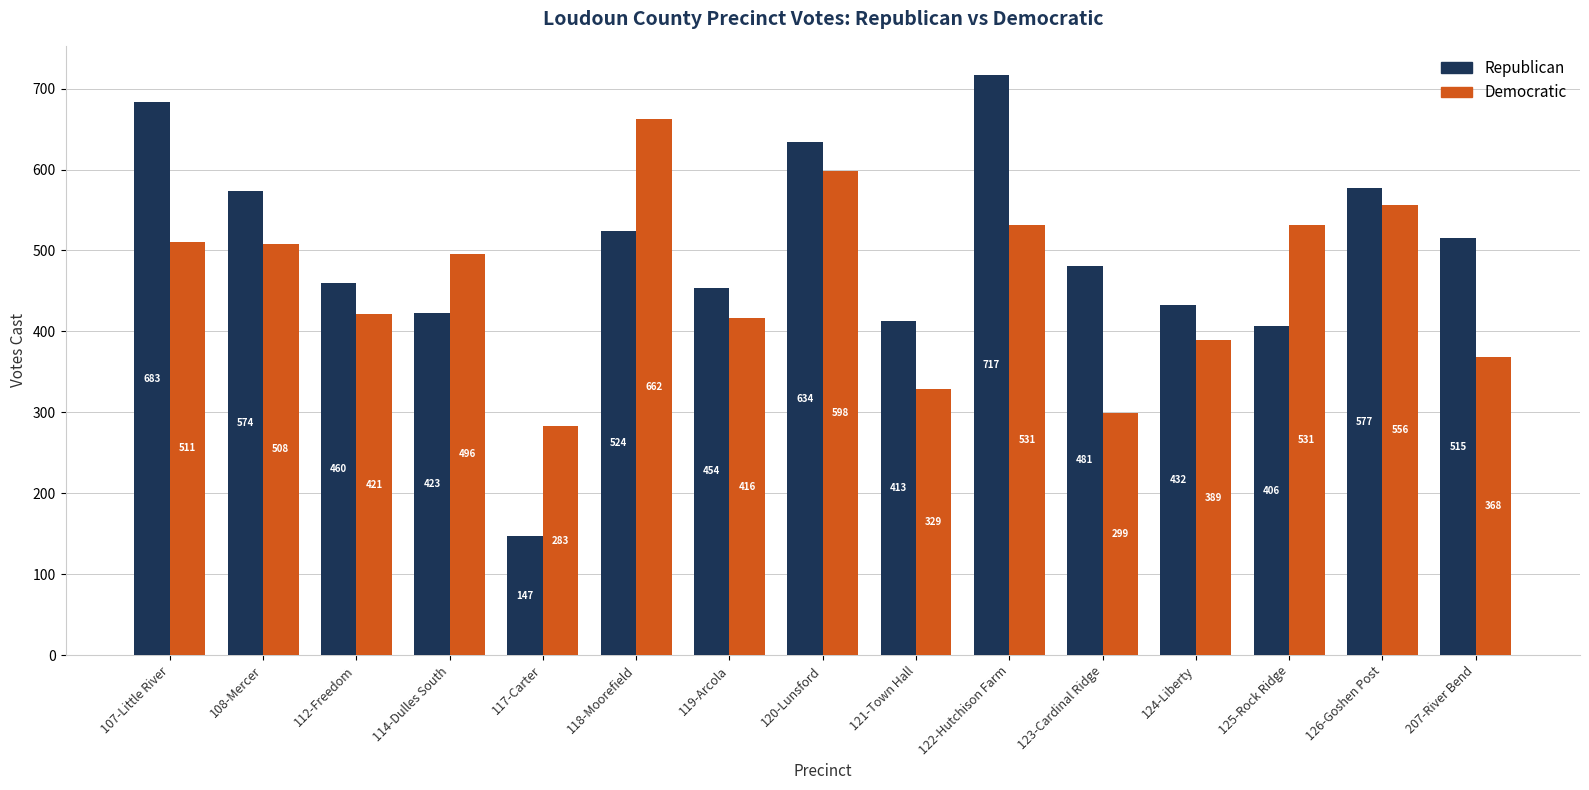

What is the difference between the maximum and minimum values in the Democratic series?

379